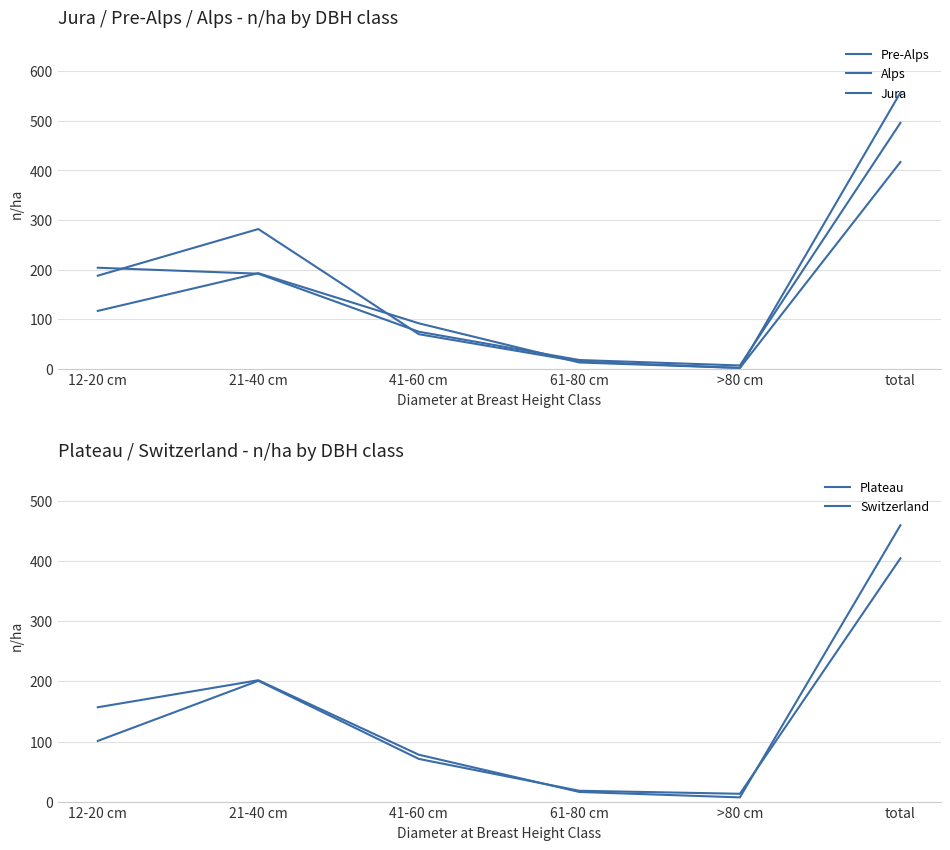

What is the value of the Plateau point at the 5th from the left?

13